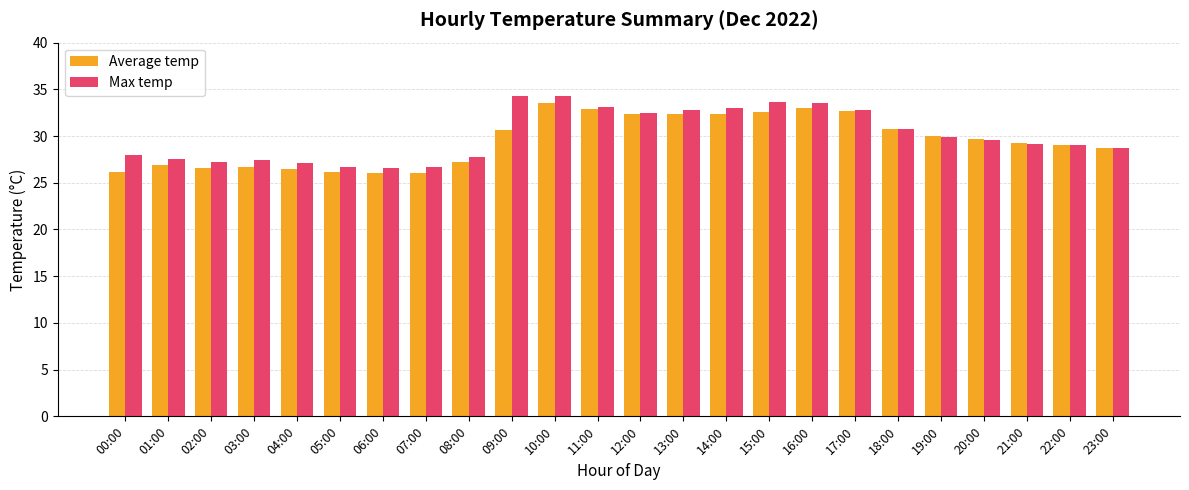

Is it true that Max temp equals 29.0 at 22:00?

True